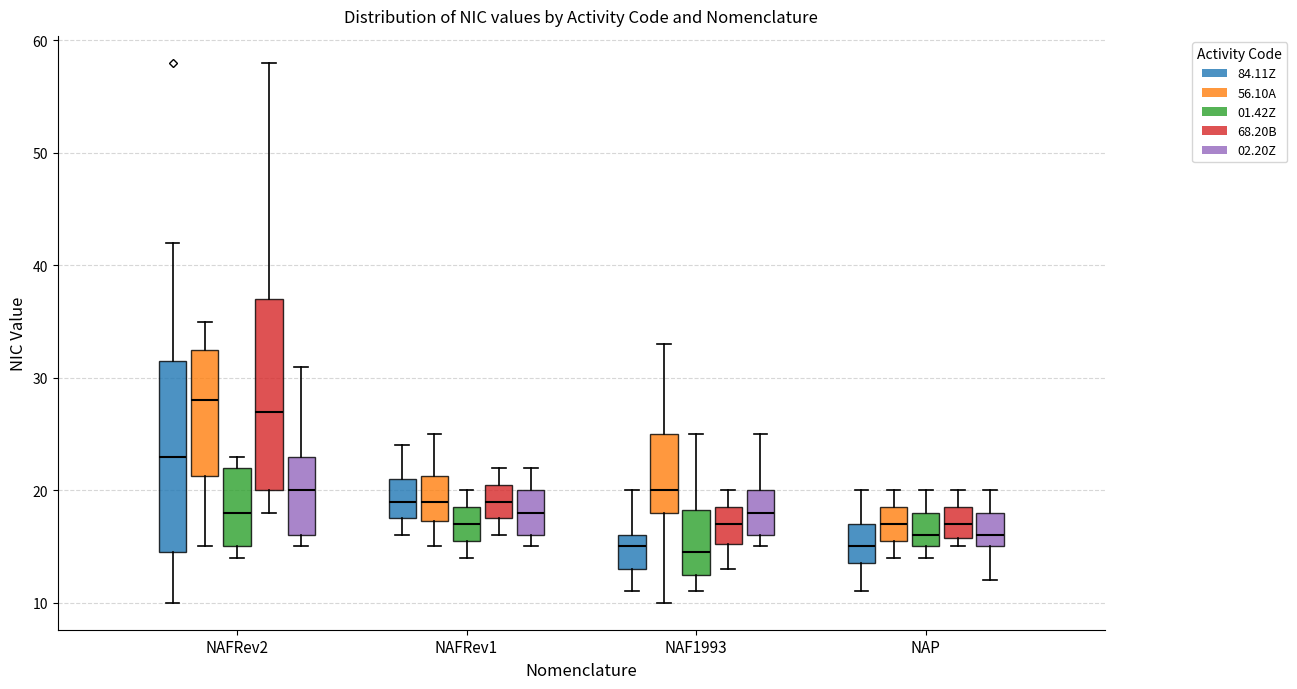

Where is the lower edge of the box for NAP (02.20Z) on the y-axis? The values are not printed on the chart, so give them approximately, as read against the axis.

15